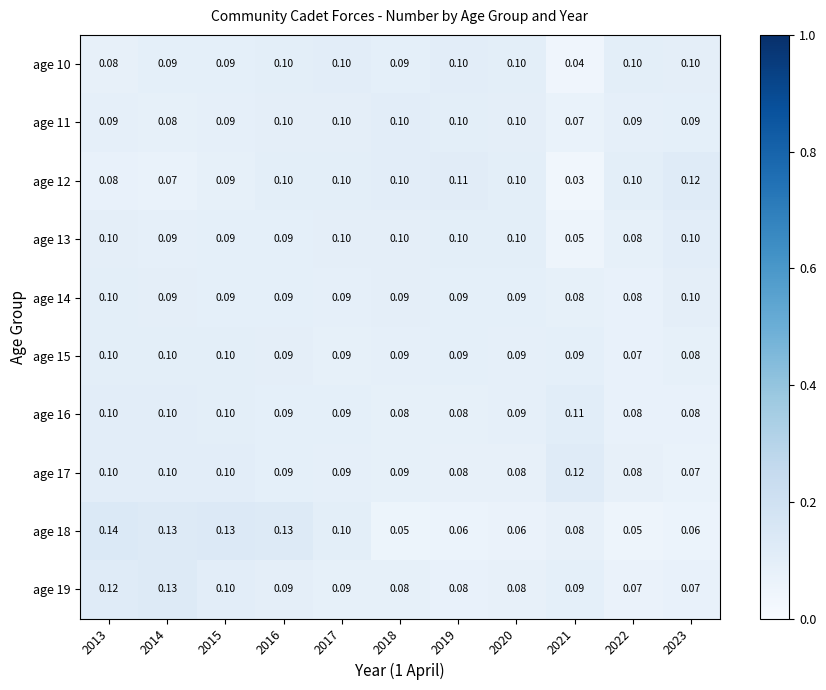

Is the value of age 11 at 2021 greater than the value of age 13 at 2022?

No